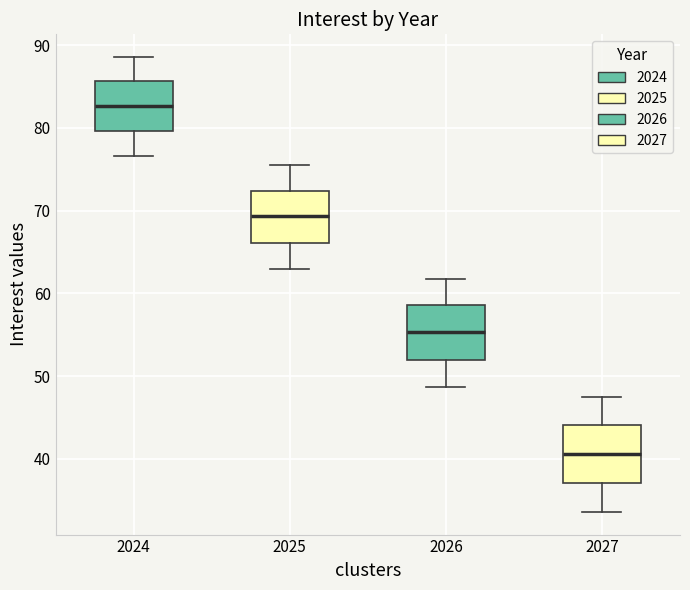

Reading left to right, transcribe this box plot: for each box, give where its median line is, the range the box spans, and where its two whiskers end, as read against the y-axis. The values are not printed on the chart, so give them approximately, as read against the axis.

2024: median 83, box 80 to 86, whiskers 77 to 89
2025: median 69, box 66 to 72, whiskers 63 to 75
2026: median 55, box 52 to 59, whiskers 49 to 62
2027: median 41, box 37 to 44, whiskers 34 to 47